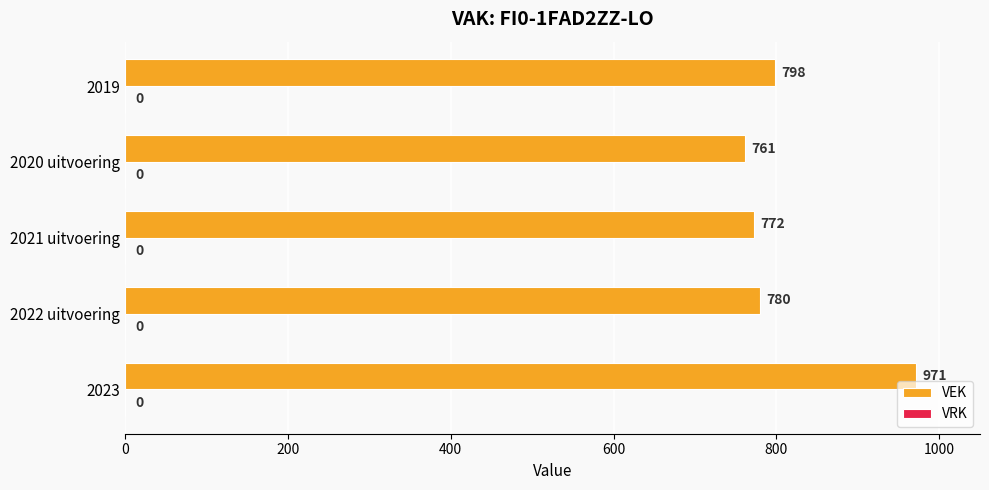

What is the sum of the values at 2022 uitvoering and 2021 uitvoering?

1552